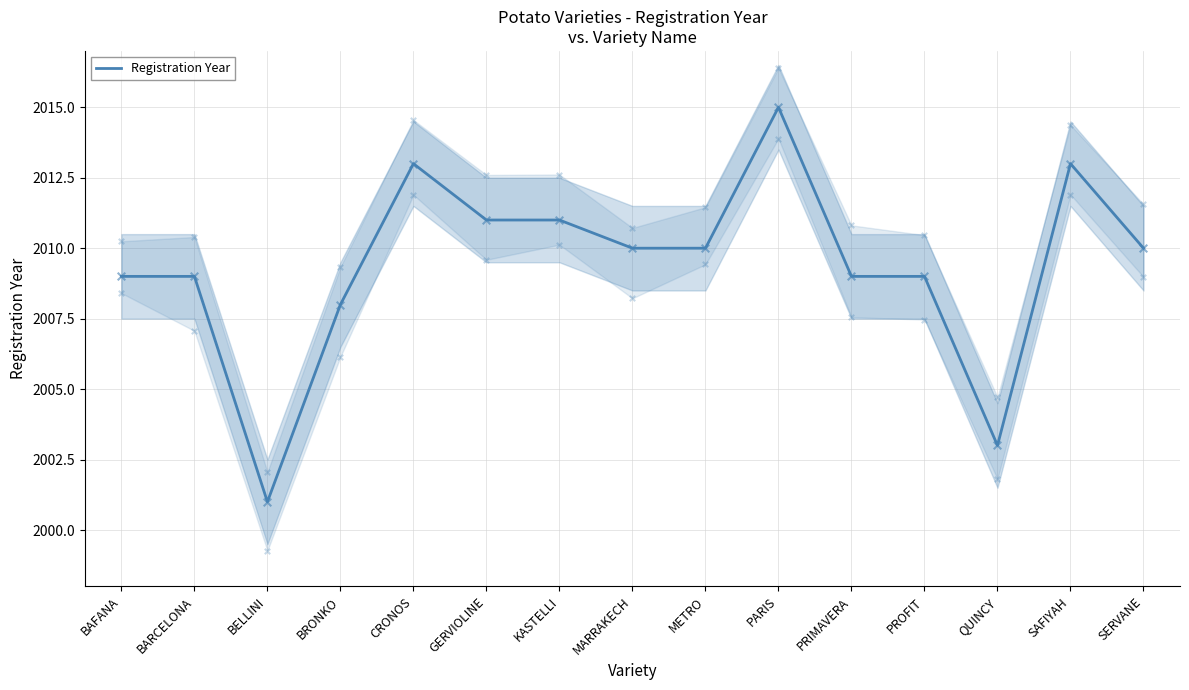

What is the change in value from CRONOS to METRO?

-3